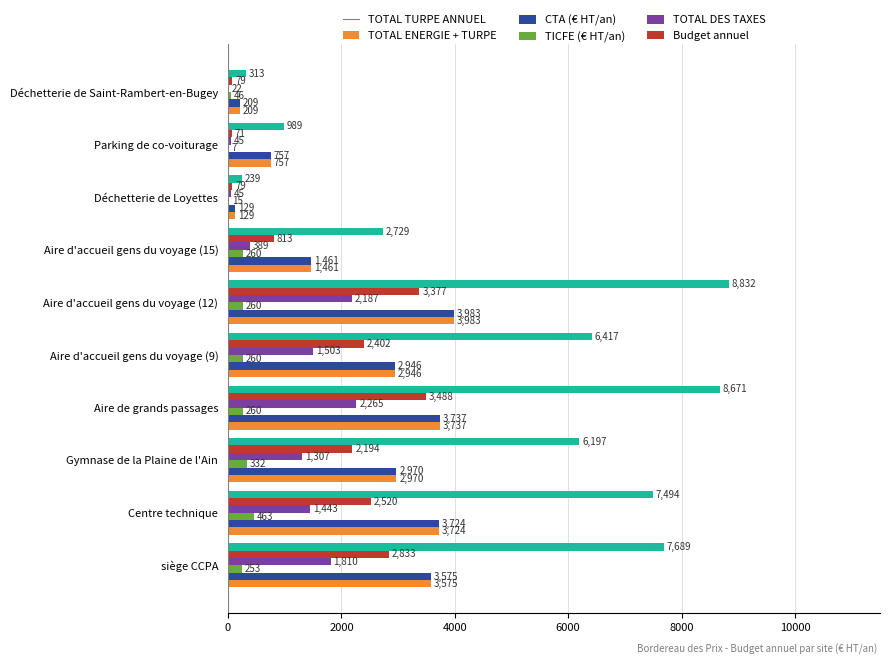

Which label corresponds to the largest value in the chart?

Aire d'accueil gens du voyage (12)